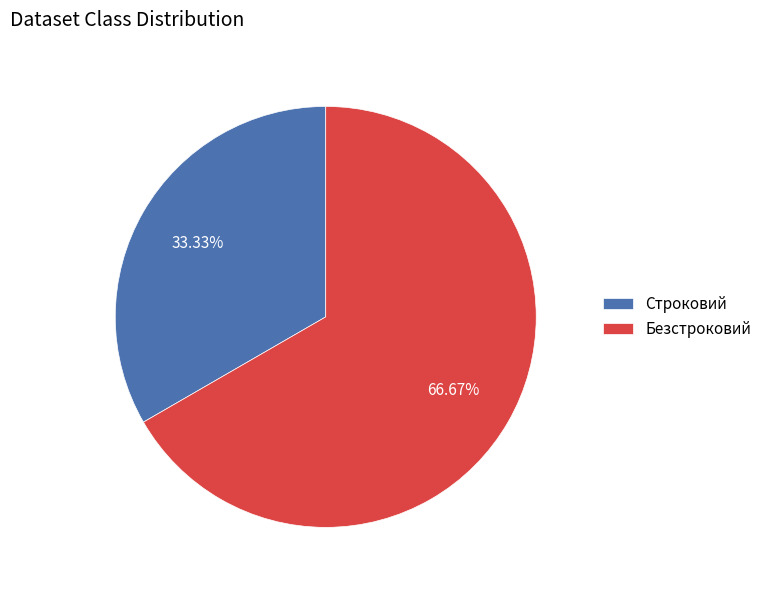

To the nearest percent, what is the difference between the largest and smallest slice percentages?

33%